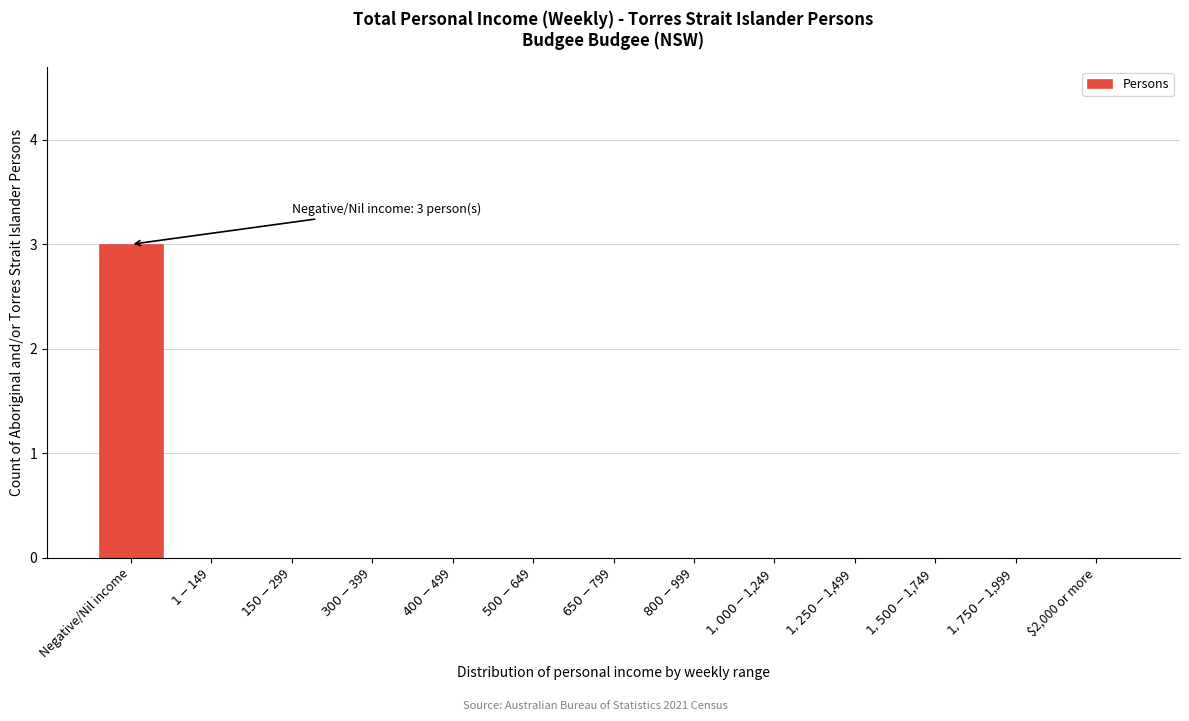

What is the maximum value shown in the chart?

3